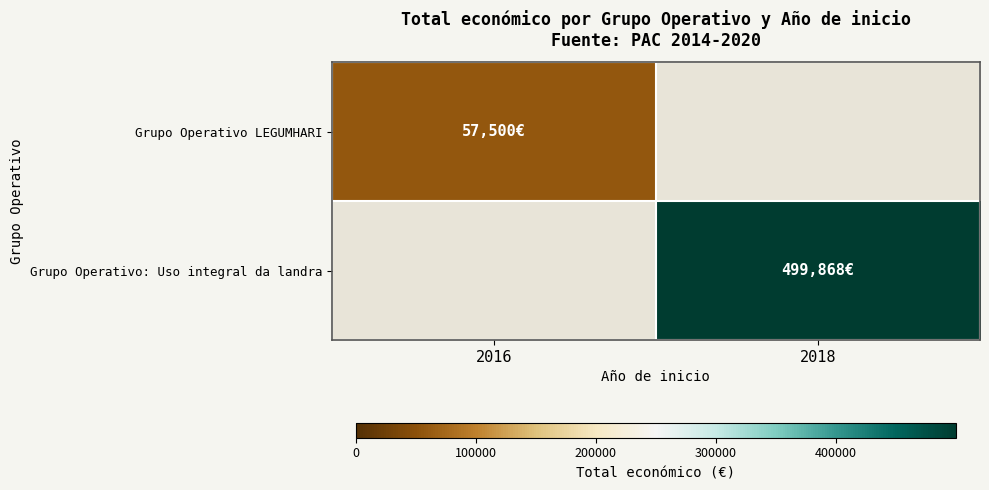

At which category does the chart reach its peak across all series?

2018